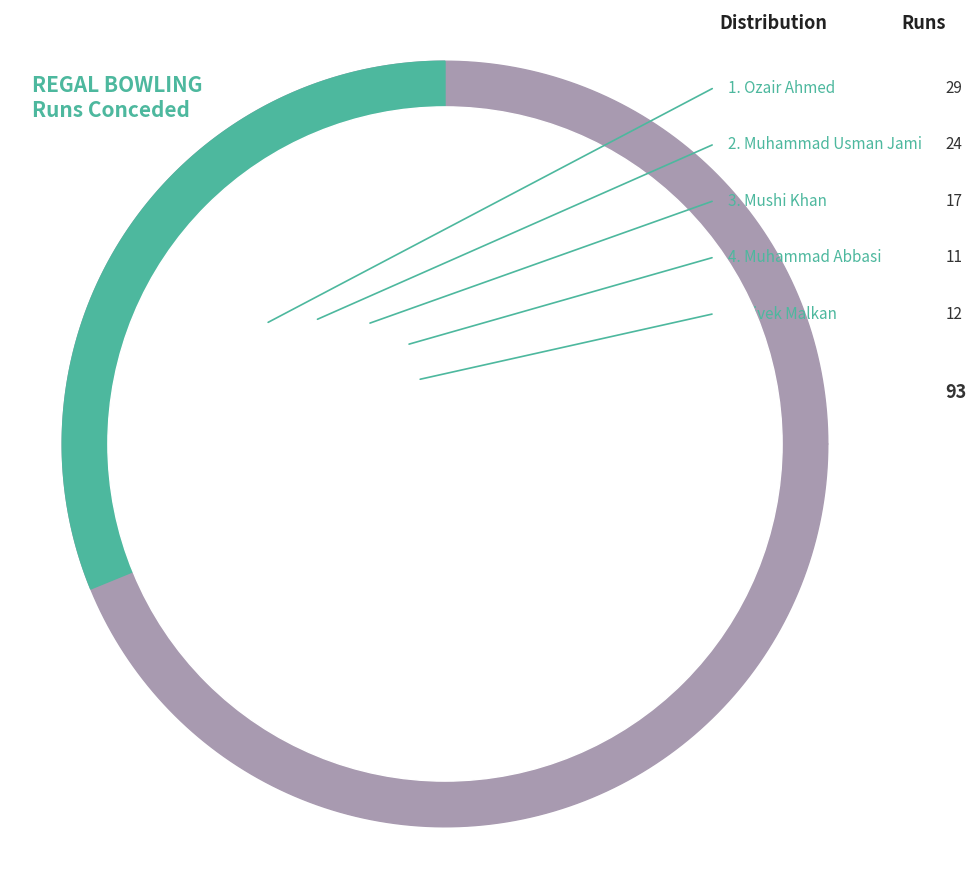

To the nearest percent, what percentage of the pie is Ozair Ahmed?

31%